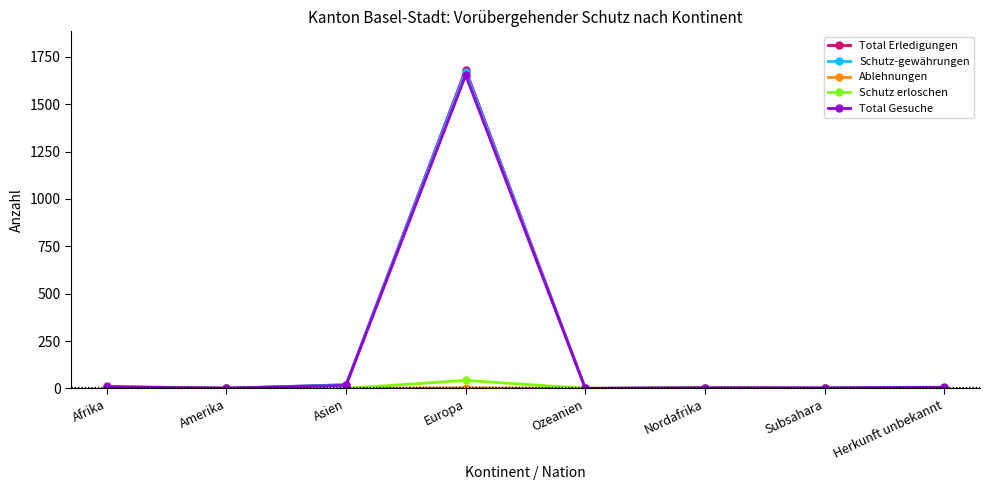

At which category is the sum across all series the highest?

Europa